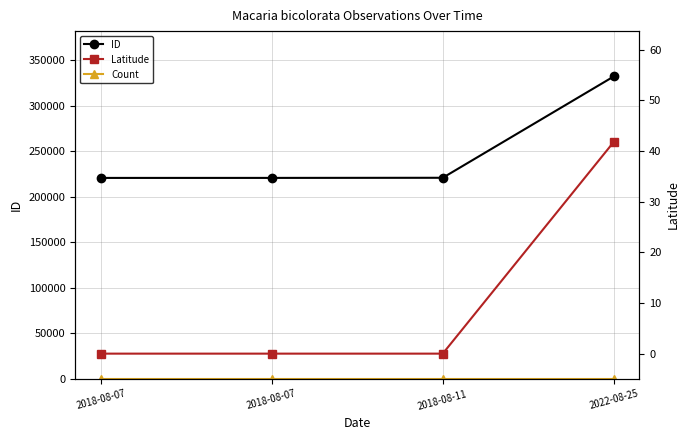

Is the value of ID at 2018-08-11 greater than the value of Count at 2022-08-25?

Yes